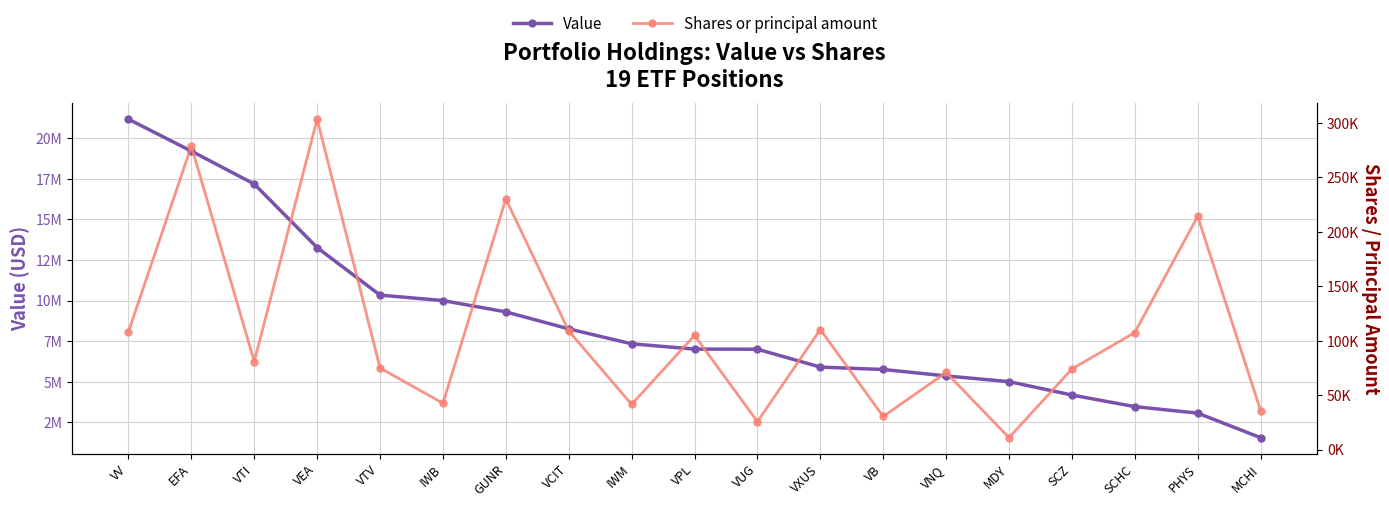

Rank the categories by Shares or principal amount value from lowest to highest.

MDY, VUG, VB, MCHI, IWM, IWB, VNQ, SCZ, VTV, VTI, VPL, SCHC, VV, VCIT, VXUS, PHYS, GUNR, EFA, VEA